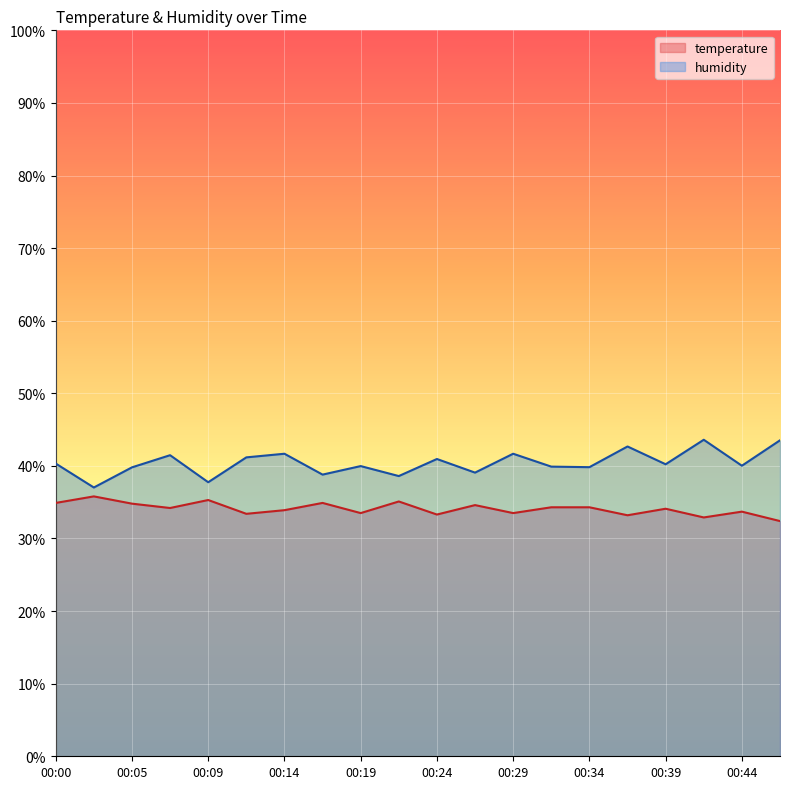

In temperature, how many points are lower than both neighbors (excluding endpoints)?

7